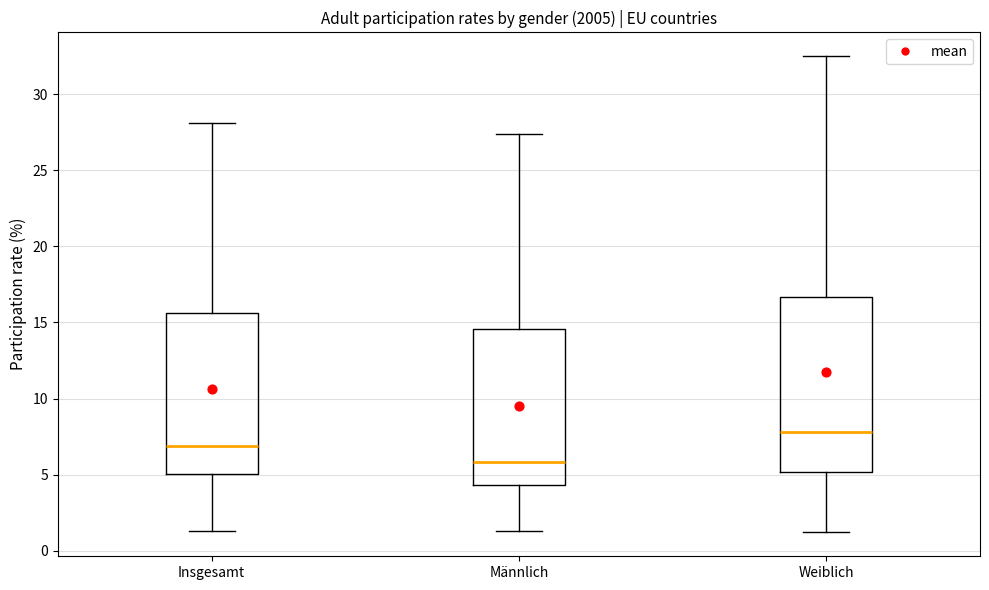

Reading left to right, transcribe this box plot: for each box, give where its median line is, the range the box spans, and where its two whiskers end, as read against the y-axis. The values are not printed on the chart, so give them approximately, as read against the axis.

Insgesamt: median 7.0, box 5.0 to 15.5, whiskers 1.5 to 28.0
Männlich: median 6.0, box 4.5 to 14.5, whiskers 1.5 to 27.5
Weiblich: median 8.0, box 5.0 to 16.5, whiskers 1.0 to 32.5